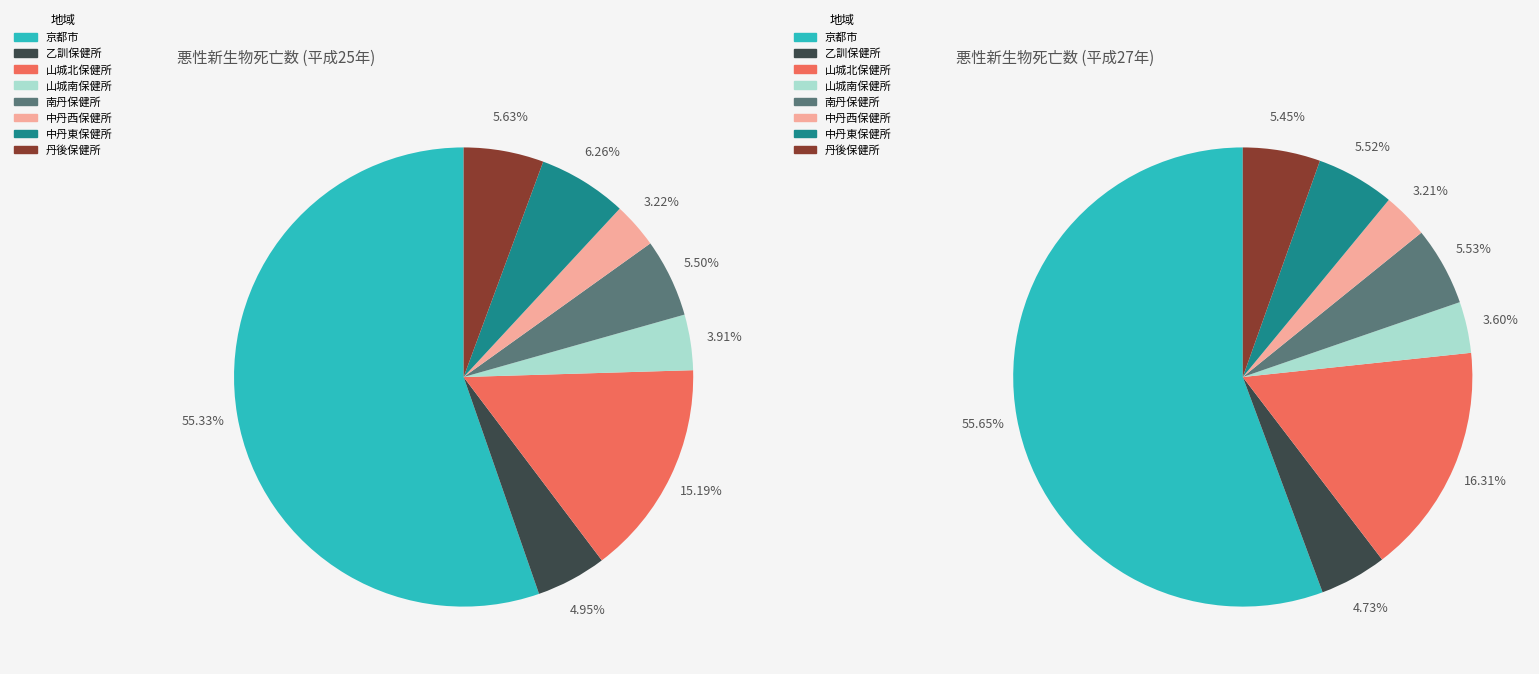

Is there any slice that represents more than half of the pie?

Yes